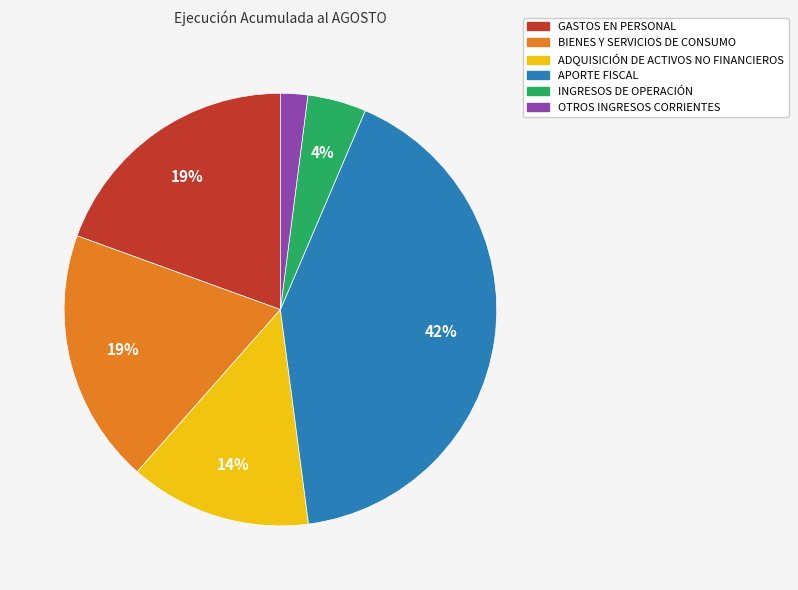

Count the number of slices in the pie.

6